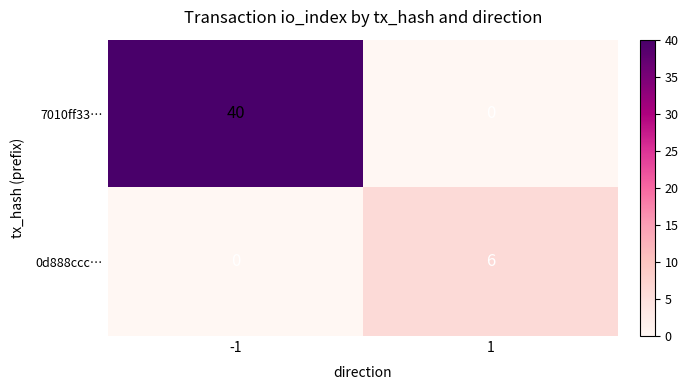

At how many categories does at least one series exceed 32?

1